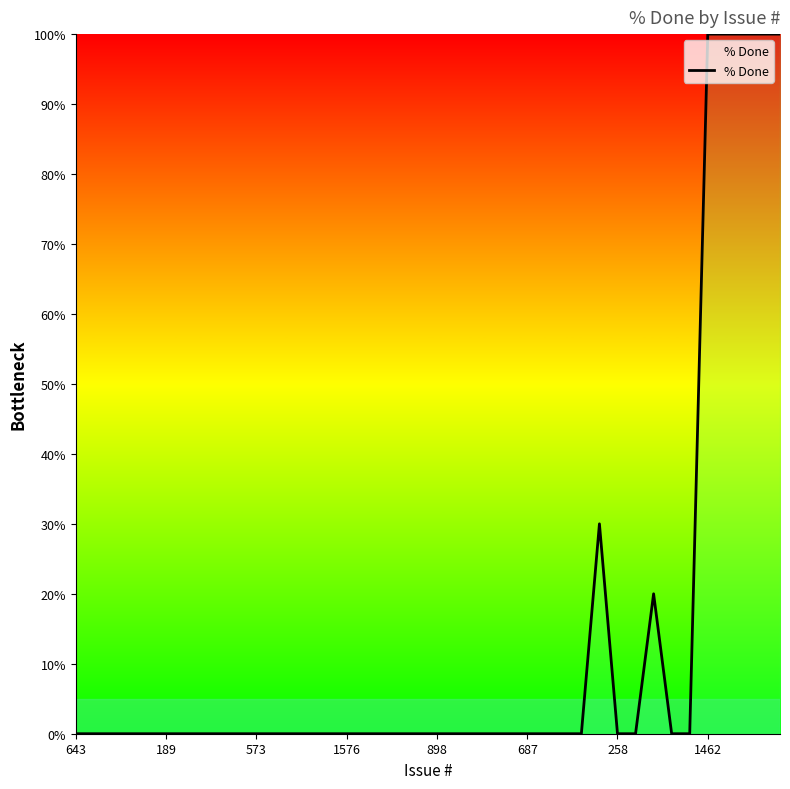

What is the difference between the maximum and minimum values?

100